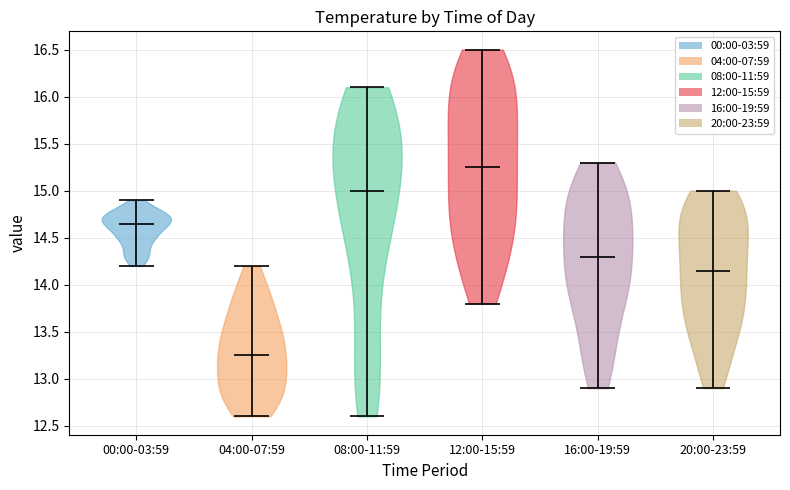

Reading left to right, read every violin against the y-axis: where its median line is, and the lowest and highest points it reaches. The values are not printed on the chart, so give them approximately, as read against the axis.

00:00-03:59: median line 14.65, lowest point 14.20, highest point 14.90
04:00-07:59: median line 13.25, lowest point 12.60, highest point 14.20
08:00-11:59: median line 15.00, lowest point 12.60, highest point 16.10
12:00-15:59: median line 15.25, lowest point 13.80, highest point 16.50
16:00-19:59: median line 14.30, lowest point 12.90, highest point 15.30
20:00-23:59: median line 14.15, lowest point 12.90, highest point 15.00